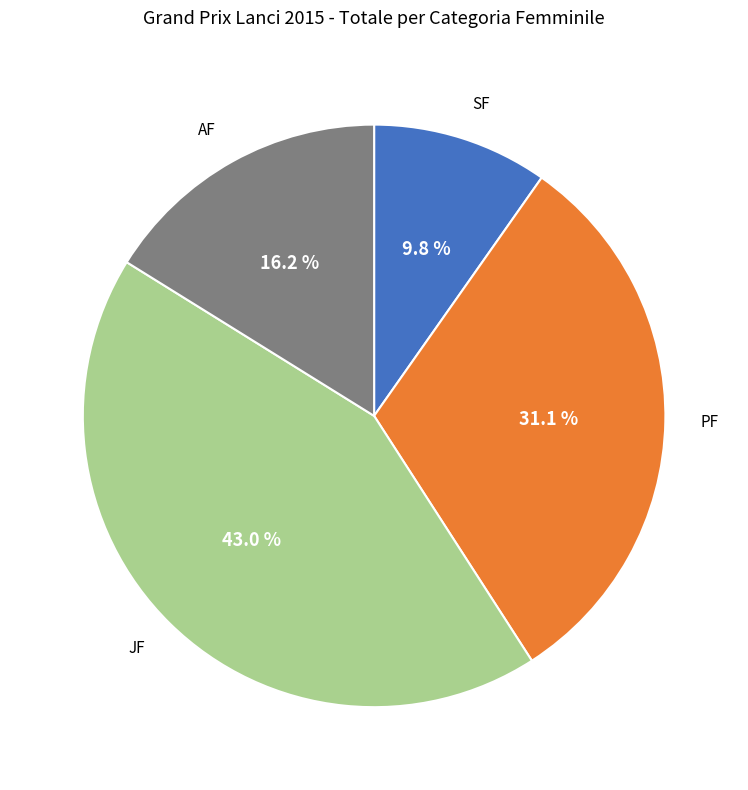

How many slices are in this pie chart?

4